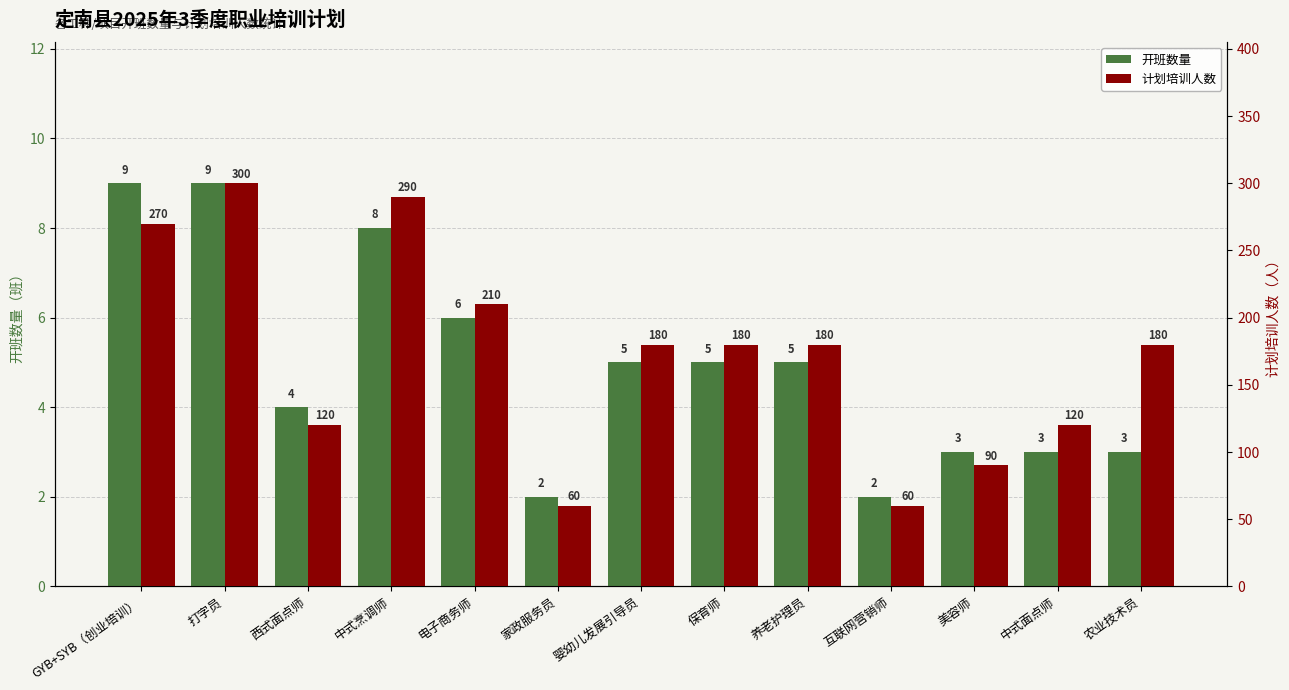

Rank the series by their maximum value, from highest to lowest.

计划培训人数, 开班数量